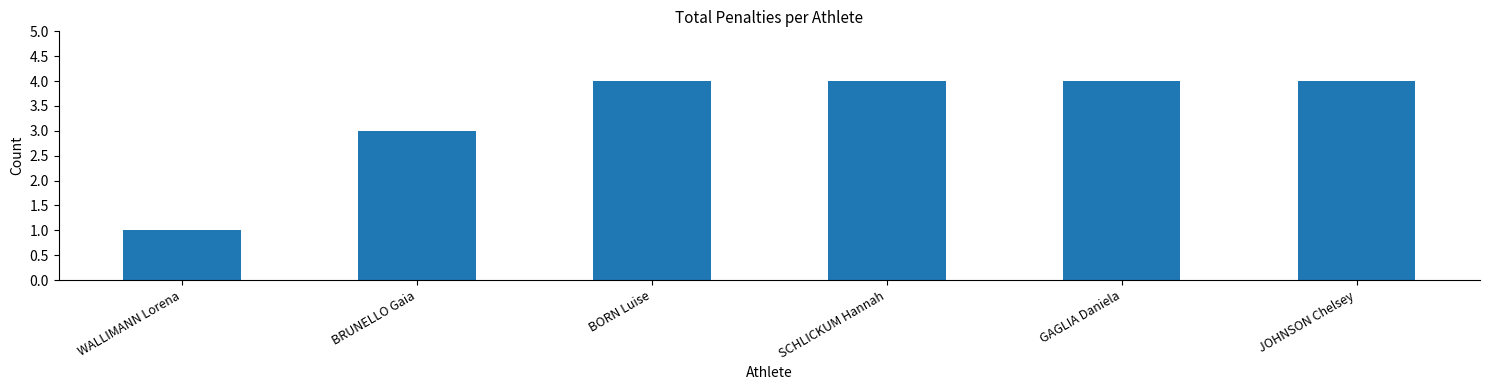

Reading left to right, transcribe all the data shown in this chart.

WALLIMANN Lorena=1	BRUNELLO Gaia=3	BORN Luise=4	SCHLICKUM Hannah=4	GAGLIA Daniela=4	JOHNSON Chelsey=4